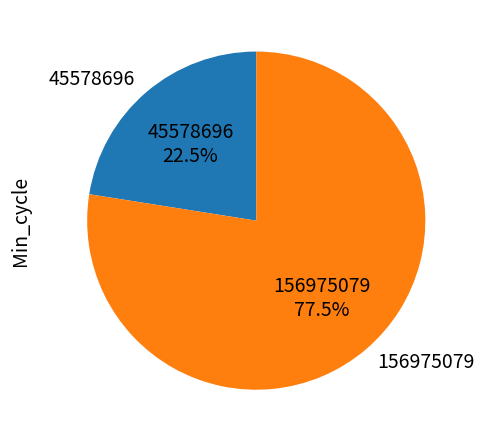

Count the number of slices in the pie.

2